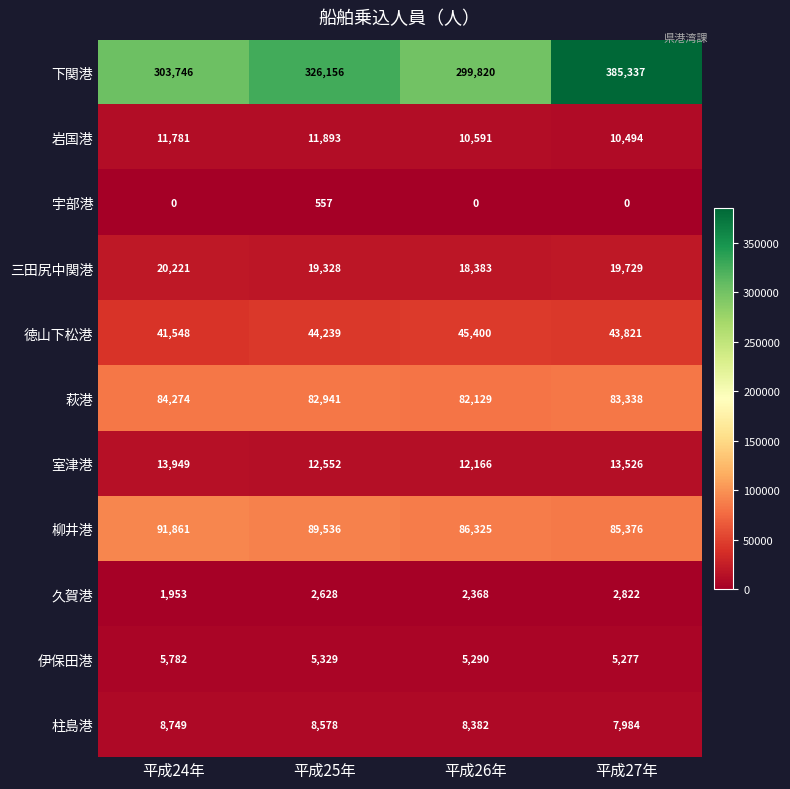

Between 平成25年 and 平成27年, which series saw the biggest shift?

下関港